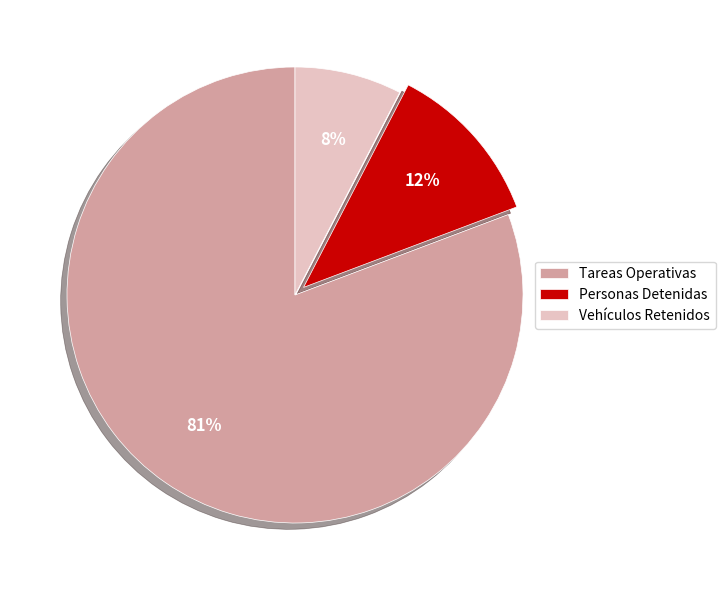

To the nearest percent, what is the average slice percentage?

33%